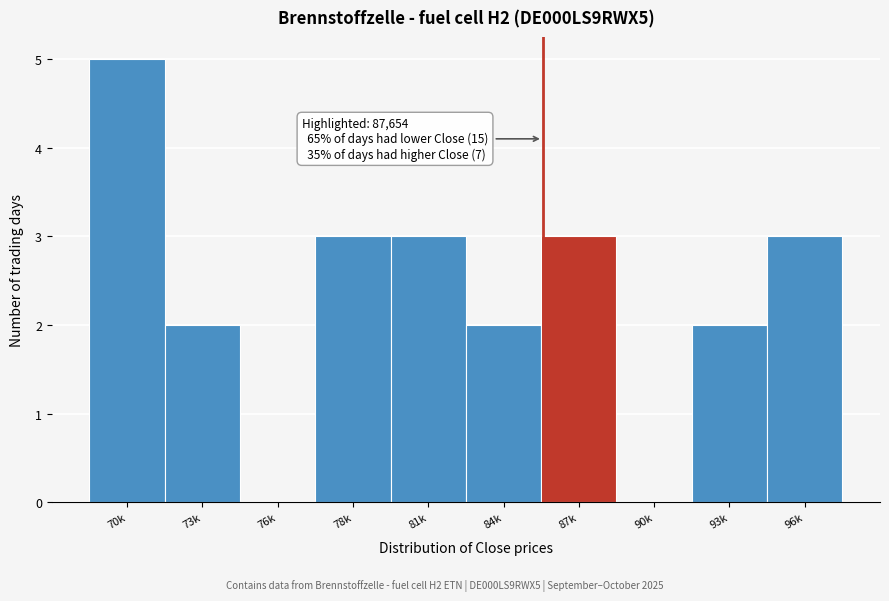

Reading right to left, what are all the values shown in this chart?

96k=3	93k=2	90k=0	87k=3	84k=2	81k=3	78k=3	76k=0	73k=2	70k=5